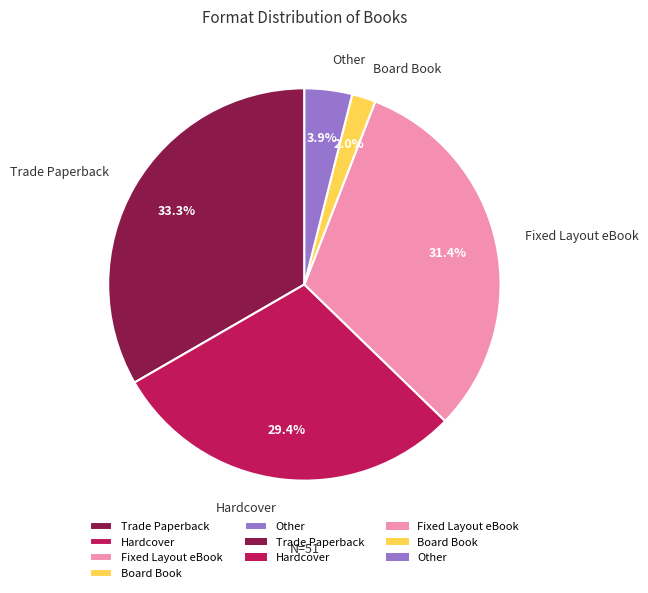

What percentage is the Hardcover slice, to the nearest percent?

29%